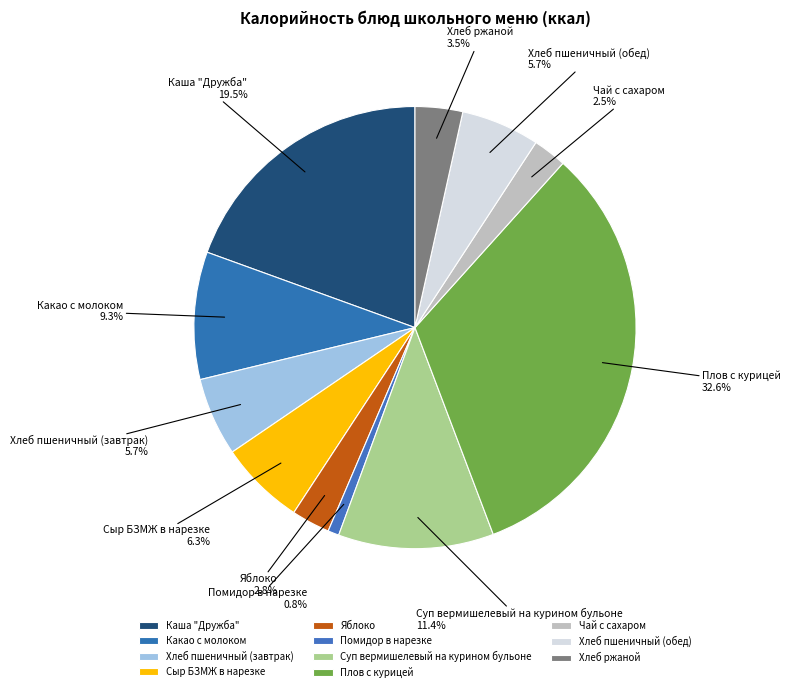

Which slice is the smallest?

Помидор в нарезке